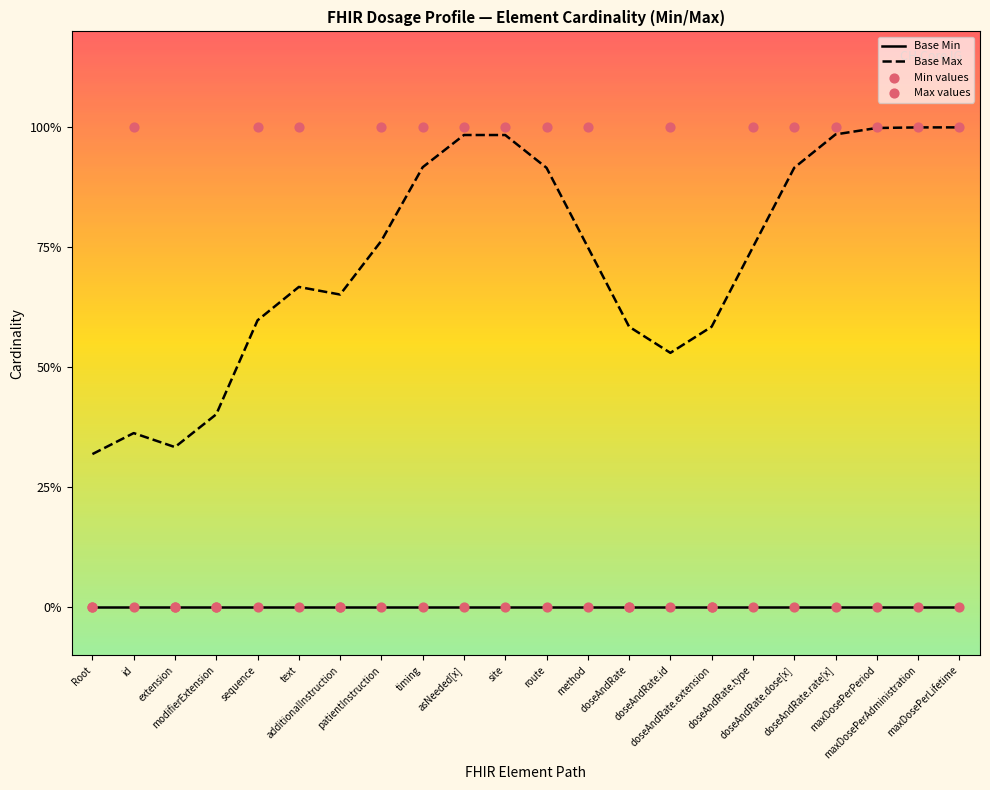

Which series has the largest total across all categories?

Base Max